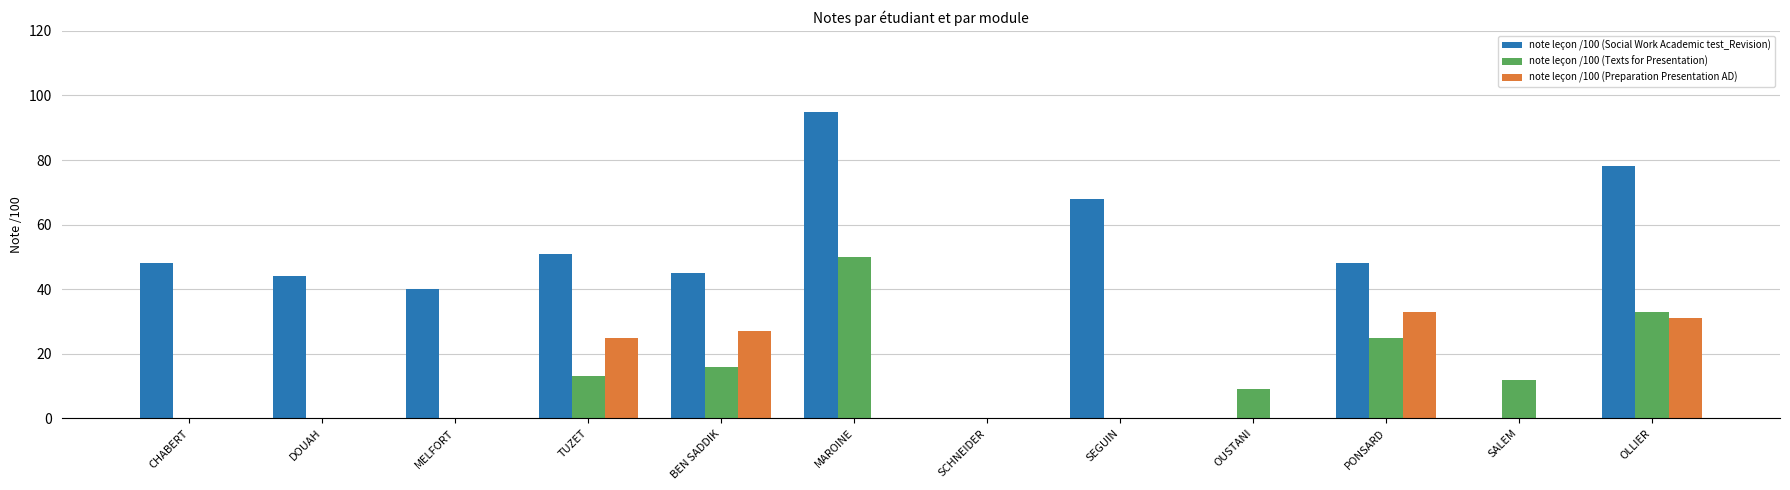

Read the note leçon /100 (Social Work Academic test_Revision) value at OLLIER.

78